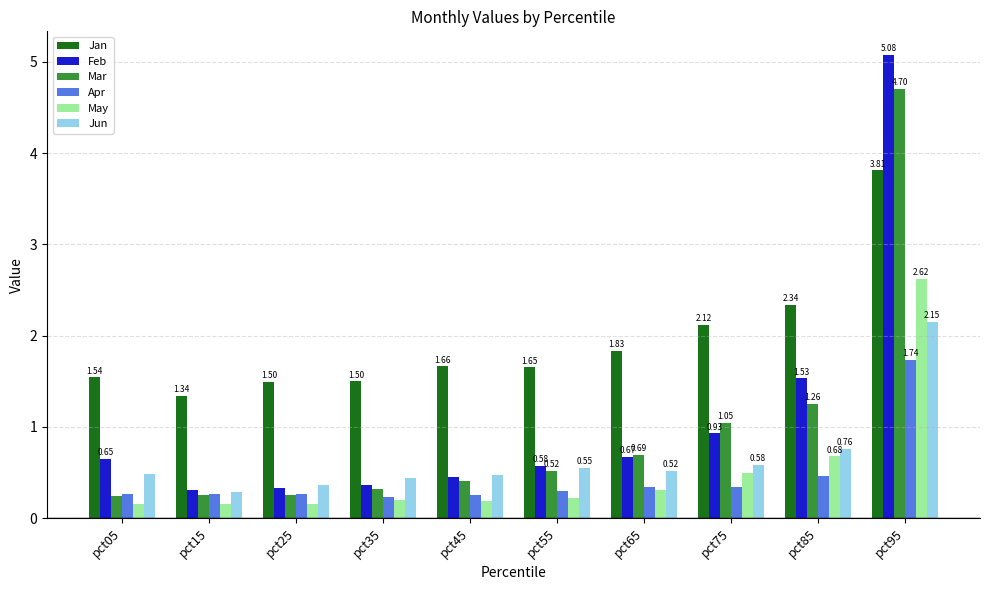

The value of Feb at pct65 is 0.7. True or false?

True